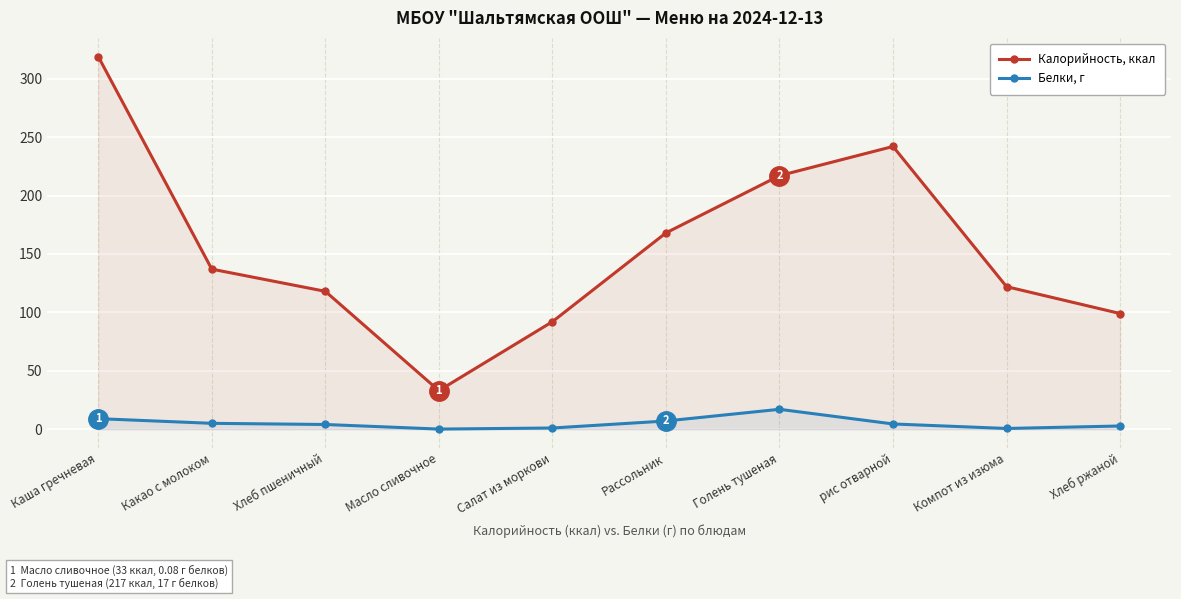

The value of Белки, г at Салат из моркови is 1.7. True or false?

False